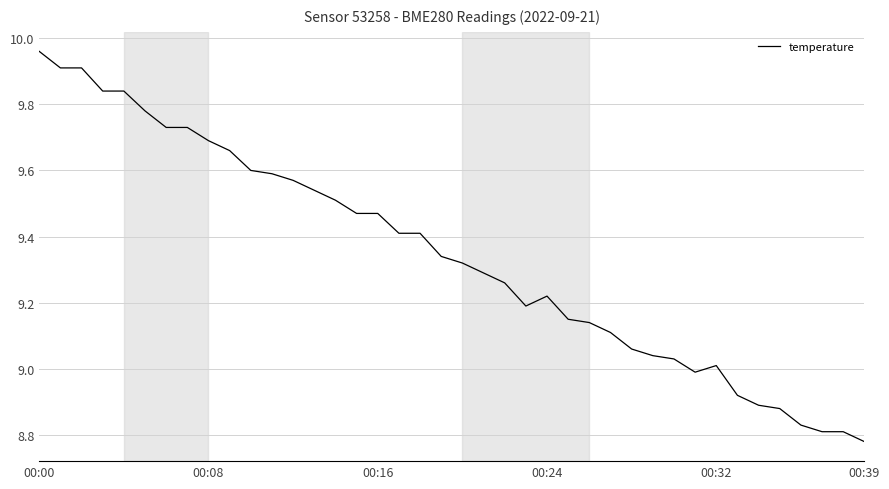

Where does the data first go above 9?

00:00